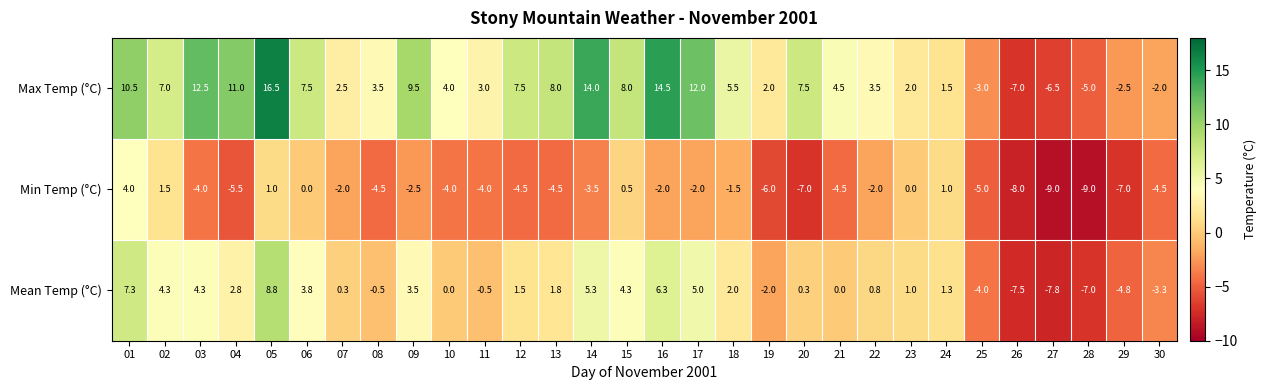

True or false: Min Temp (°C) has a value of -4.5 at 08.

True